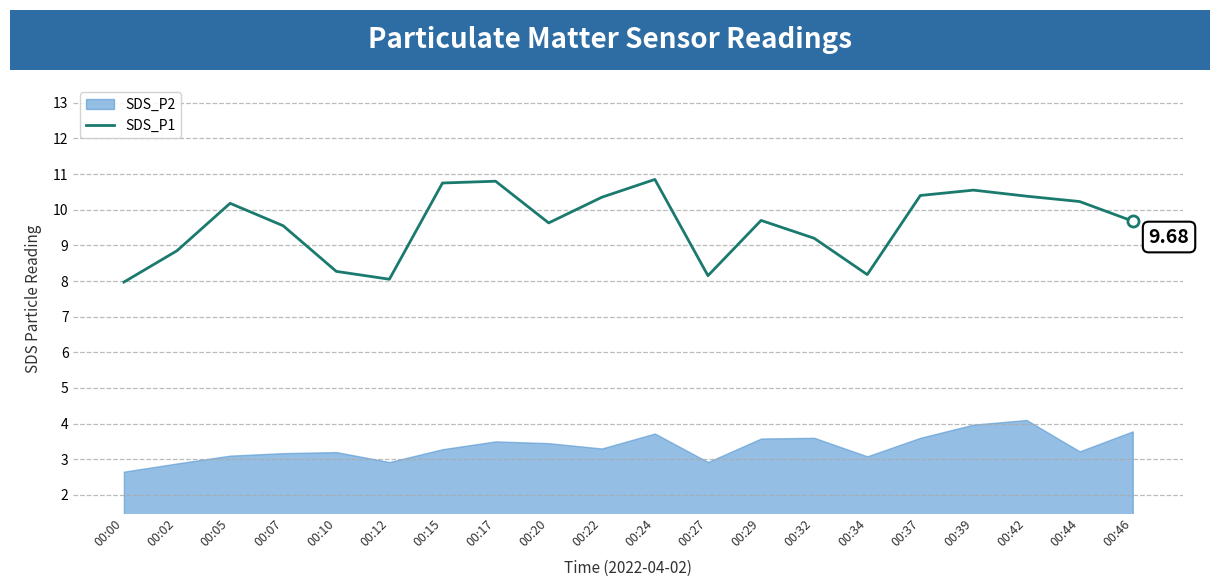

Reading left to right, what are all the values shown in this chart?

8.0	8.8	10.2	9.6	8.3	8.1	10.8	10.8	9.6	10.3	10.8	8.2	9.7	9.2	8.2	10.4	10.6	10.4	10.2	9.7